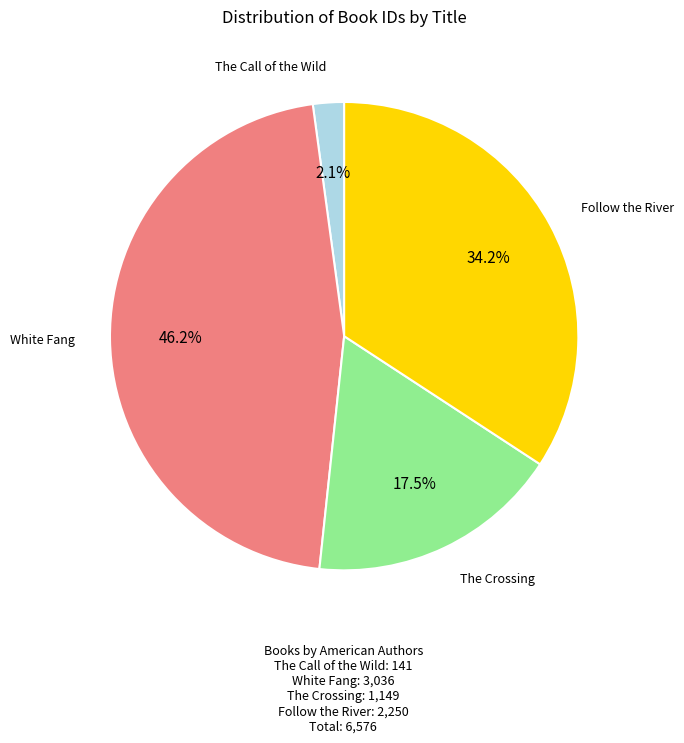

Is there any slice that represents more than half of the pie?

No